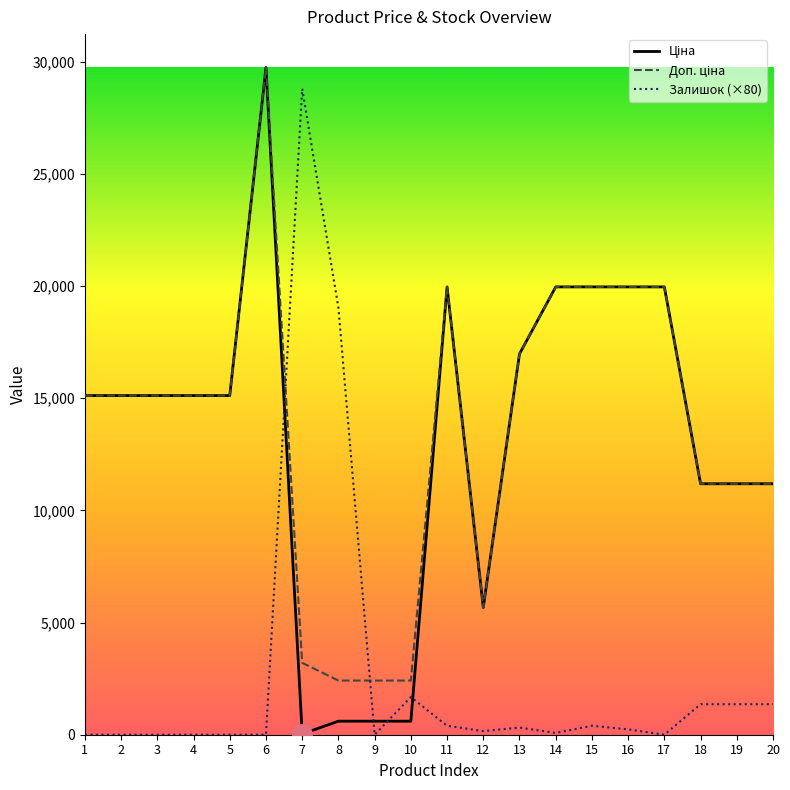

What is the difference between the highest and lowest values at 2?

15120.0